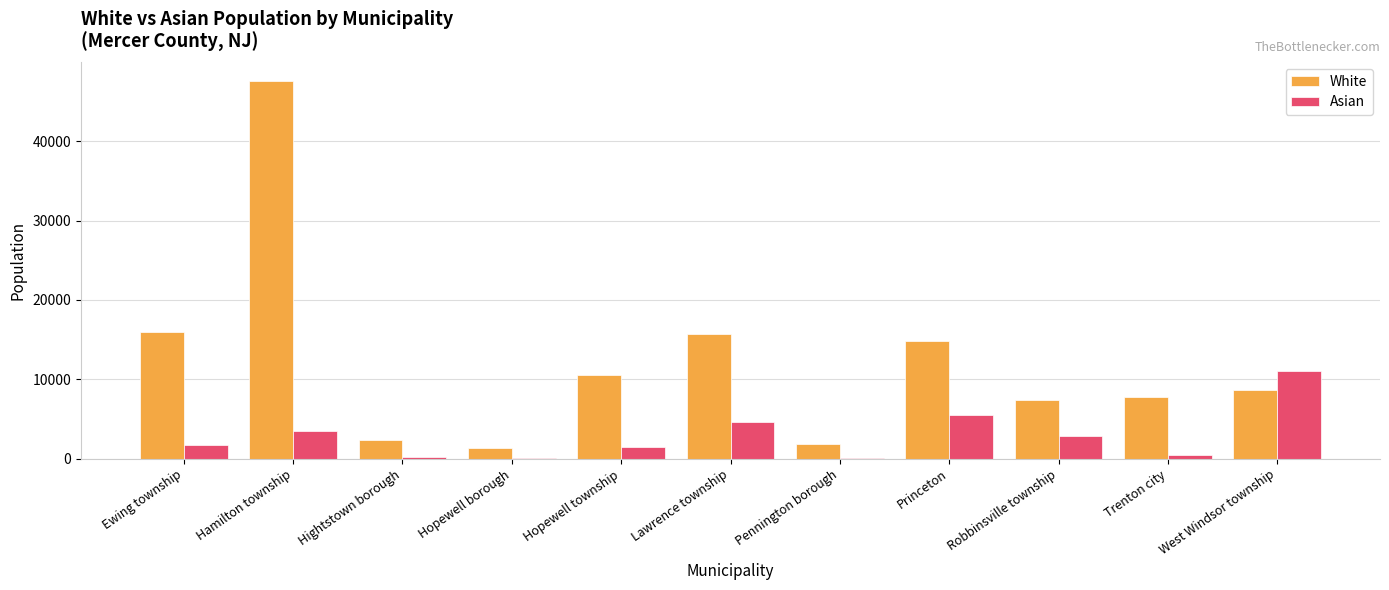

What is the sum of the Asian values at Hopewell borough and Robbinsville township?

2914